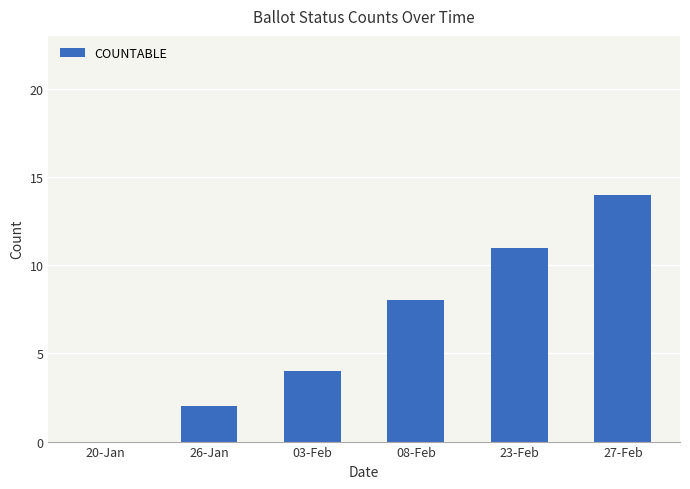

Reading left to right, list all the values displayed in this chart.

0	2	4	8	11	14